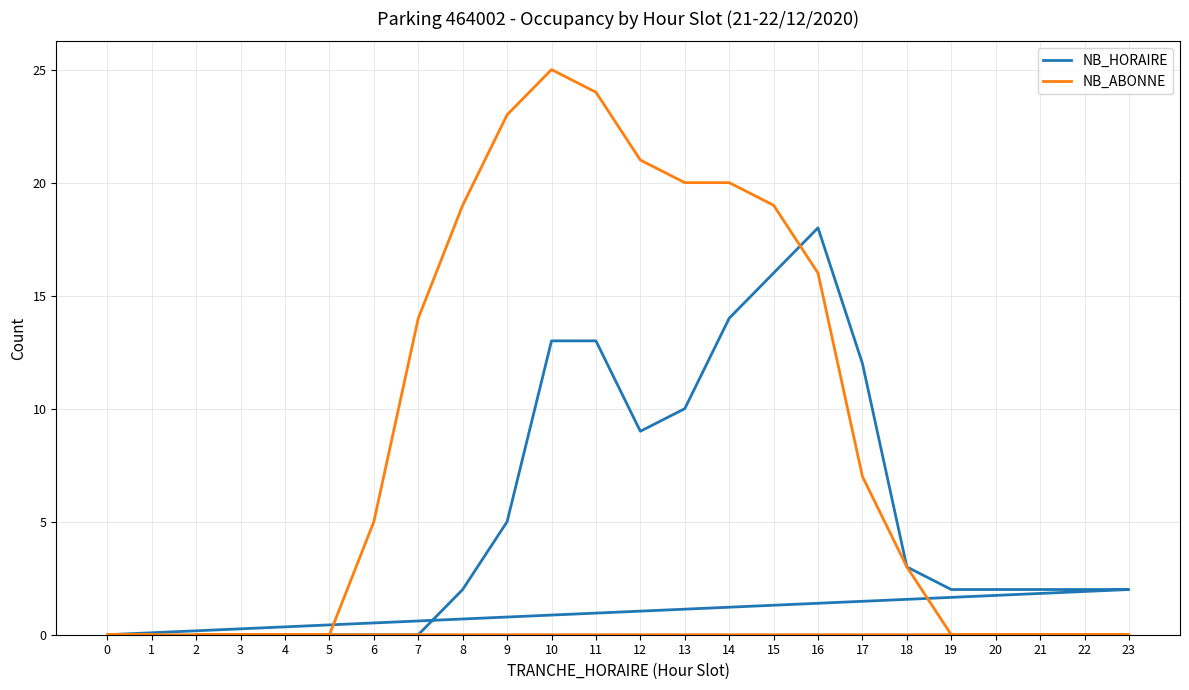

At how many categories does at least one series exceed 18?

8